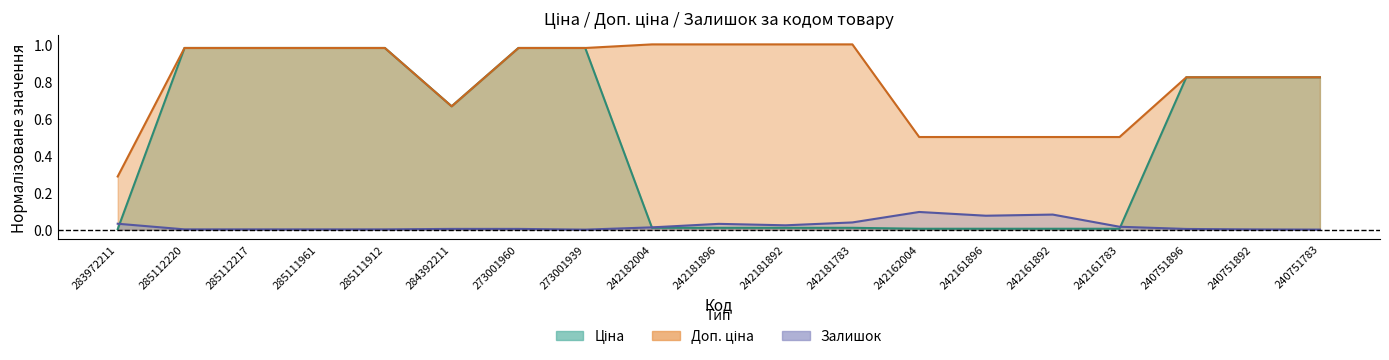

True or false: Залишок and Доп. ціна cross at least once.

False